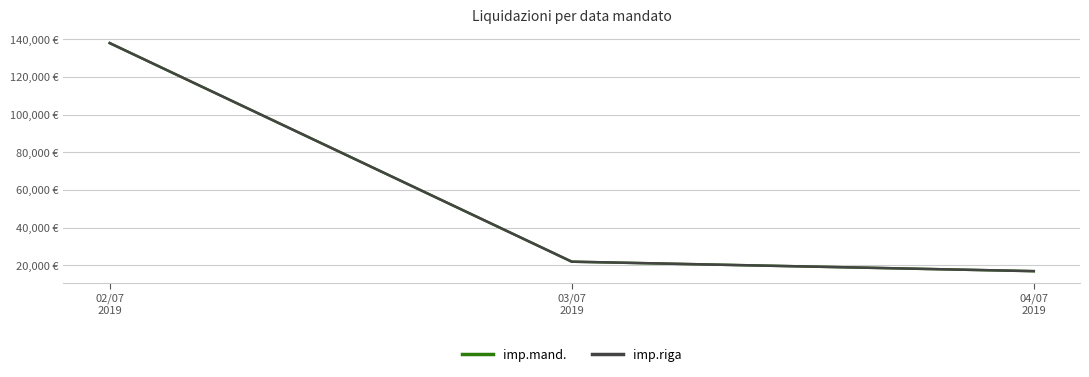

What is the sum of all imp.riga values?

176822.0